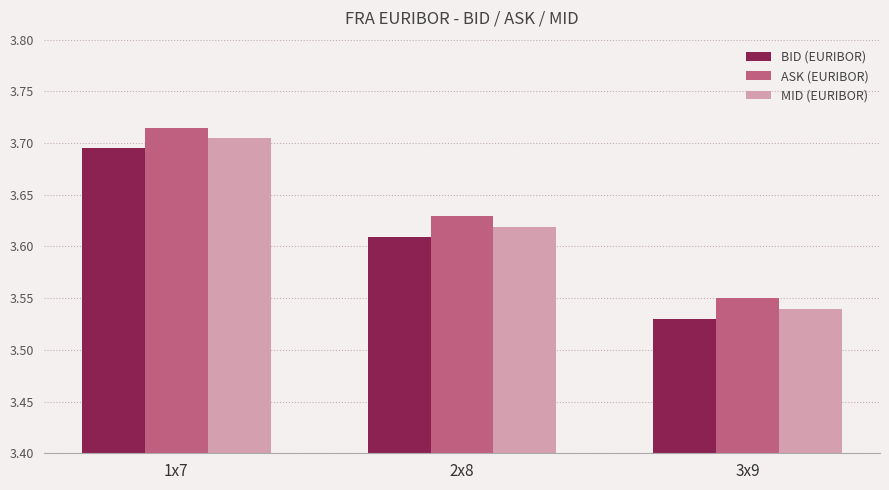

How many bars are there in total?

9